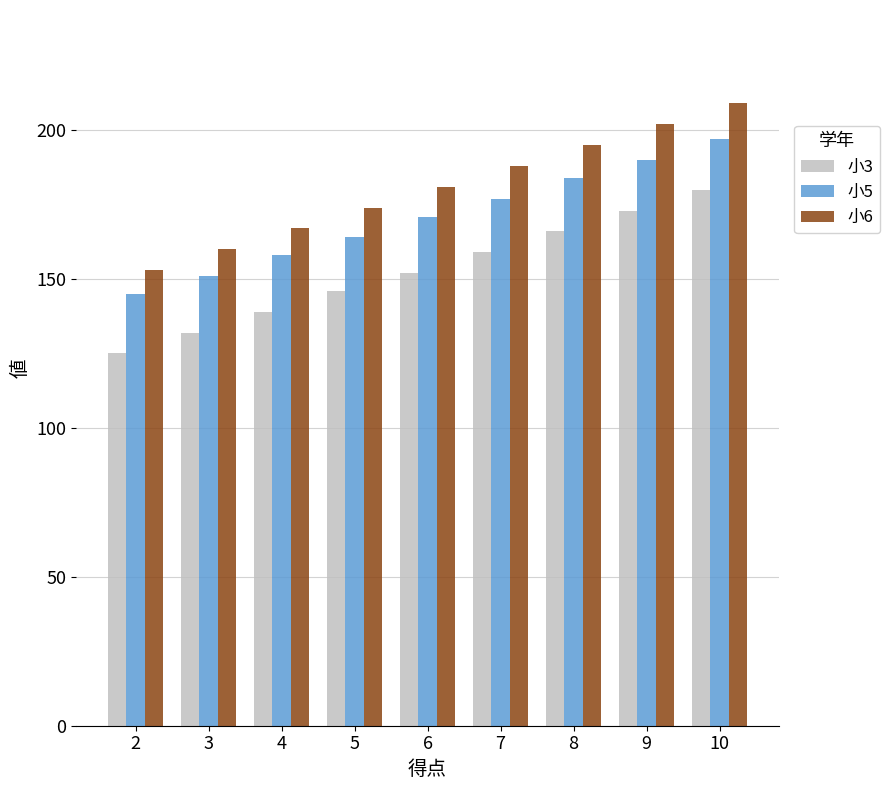

List the series in order of their overall mean, highest first.

小6, 小5, 小3